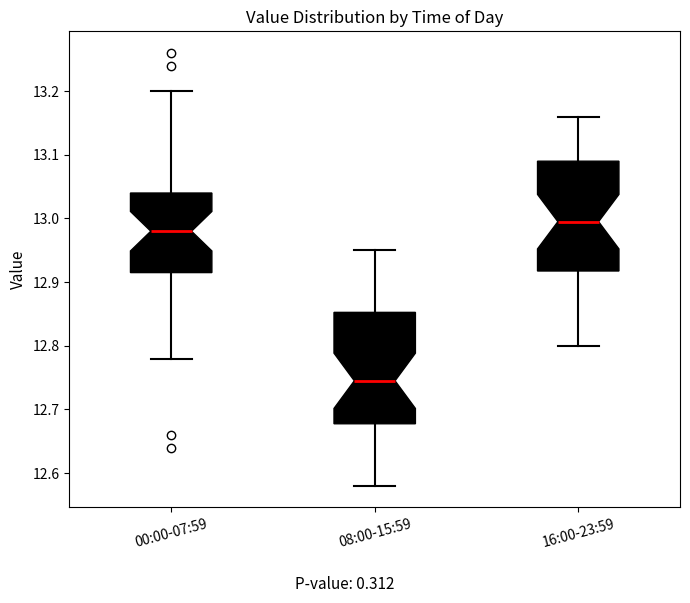

Reading left to right, transcribe this box plot: for each box, give where its median line is, the range the box spans, and where its two whiskers end, as read against the y-axis. The values are not printed on the chart, so give them approximately, as read against the axis.

00:00-07:59: median 12.98, box 12.92 to 13.04, whiskers 12.78 to 13.20
08:00-15:59: median 12.75, box 12.68 to 12.85, whiskers 12.58 to 12.95
16:00-23:59: median 13.00, box 12.92 to 13.09, whiskers 12.80 to 13.16